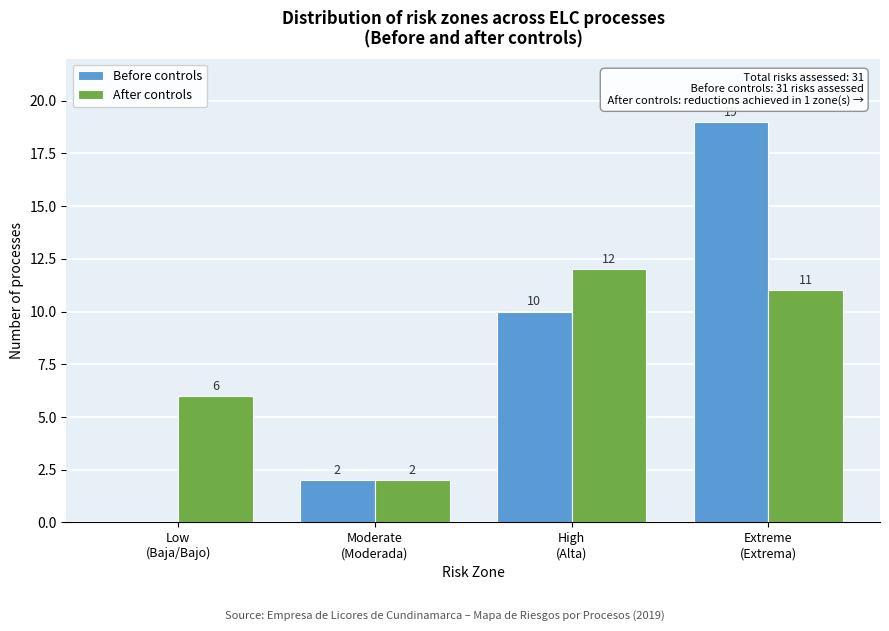

What is the sum of all After controls values?

31